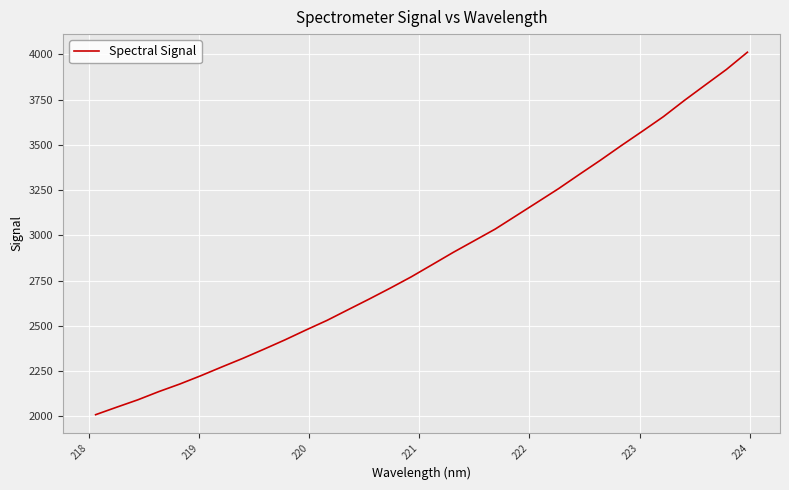

What is the smallest value displayed?

2008.6